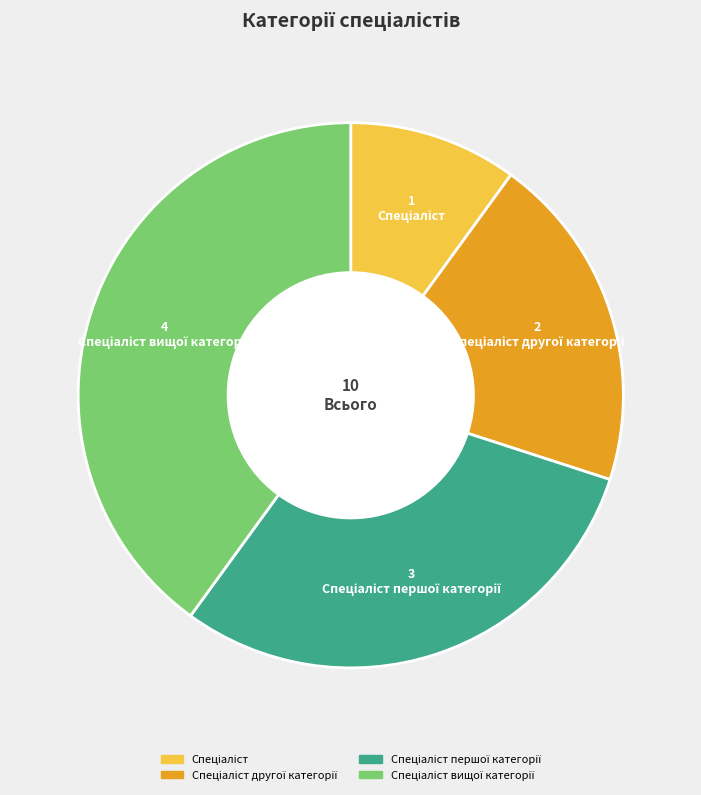

Does any single category account for the majority?

No